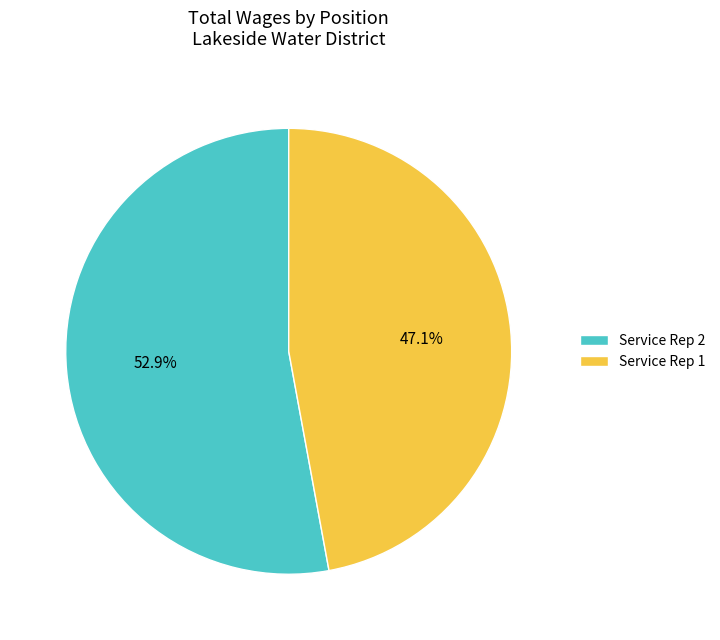

Is the sum of Service Rep 2 and Service Rep 1 greater than half?

Yes